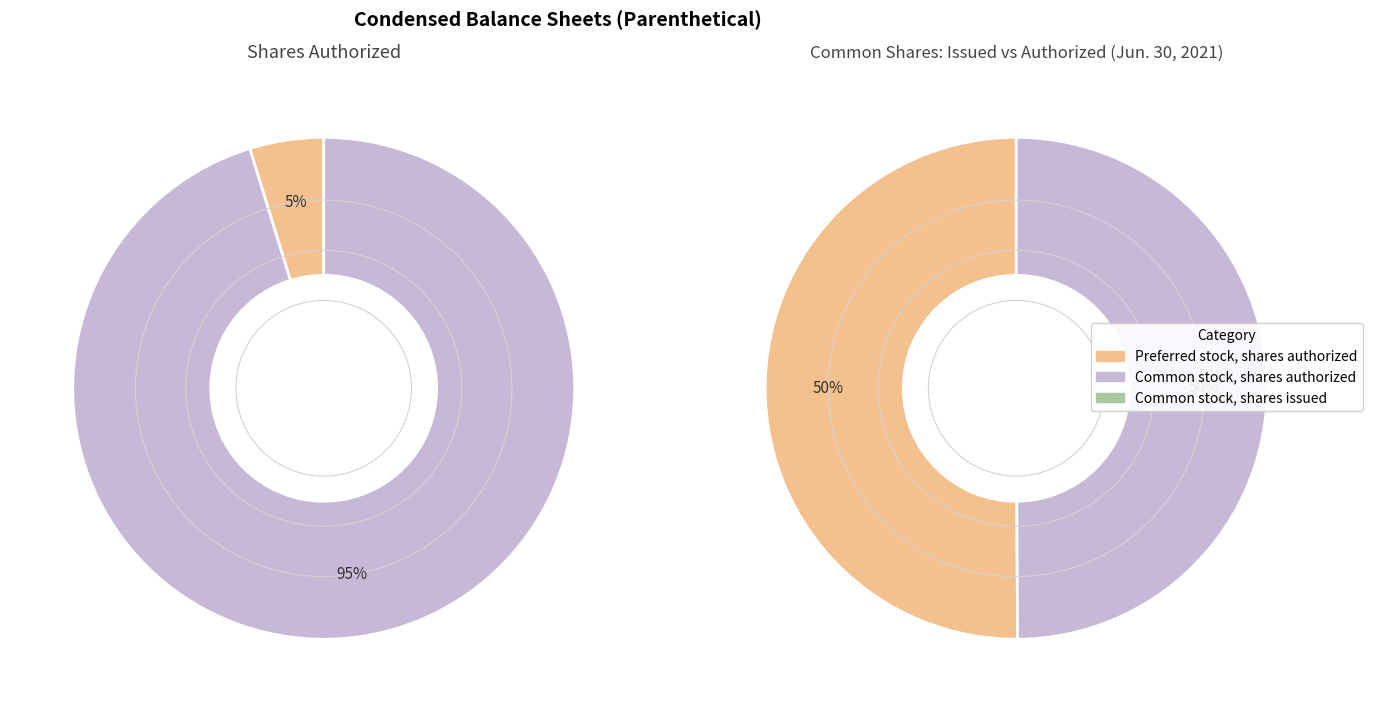

To the nearest percent, what is the average slice percentage?

33%